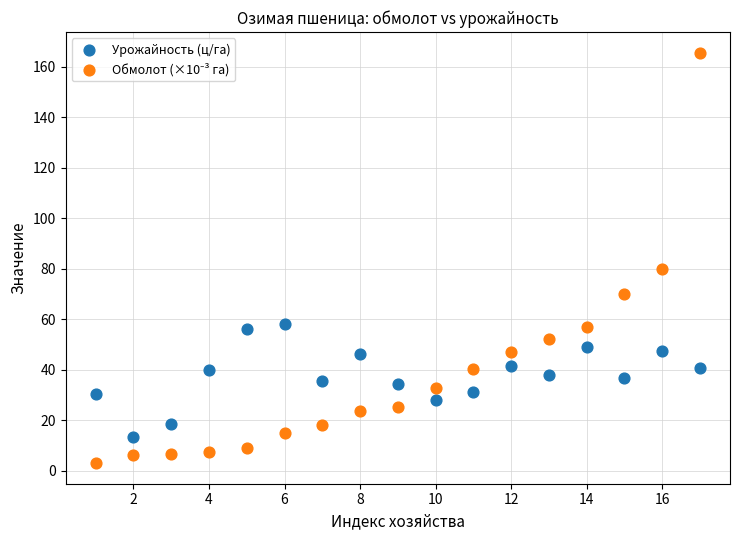

What is the X range (max minus min) for the scatter plot?

16.0